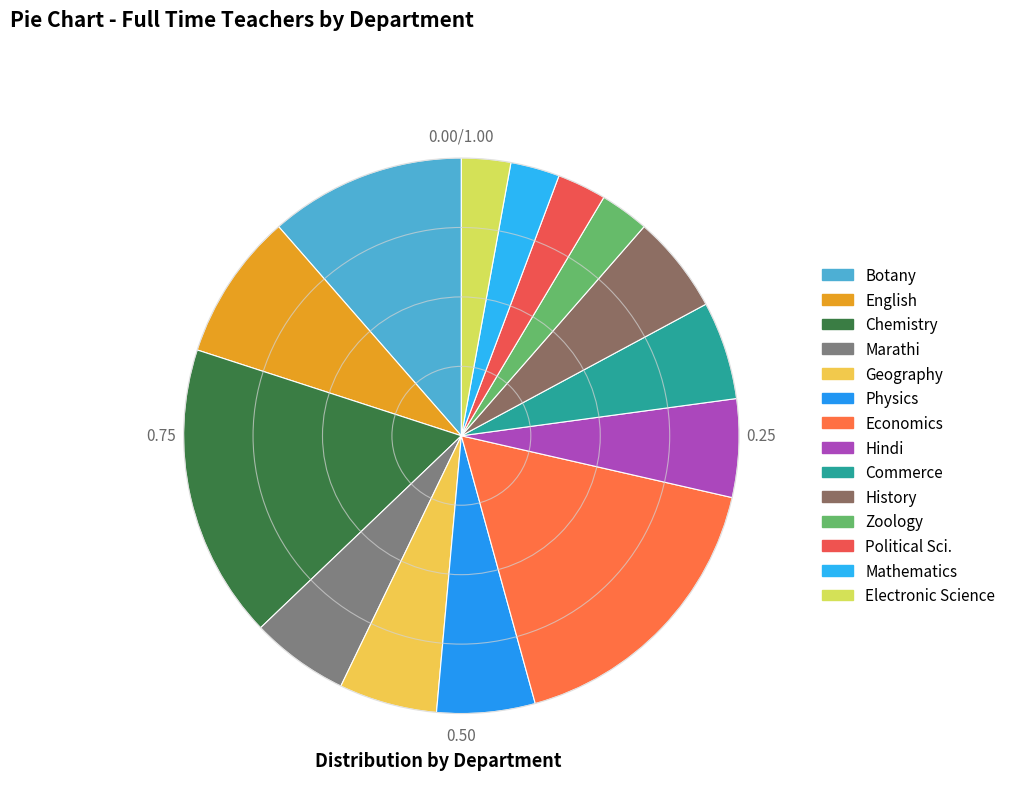

Count the number of slices in the pie.

14